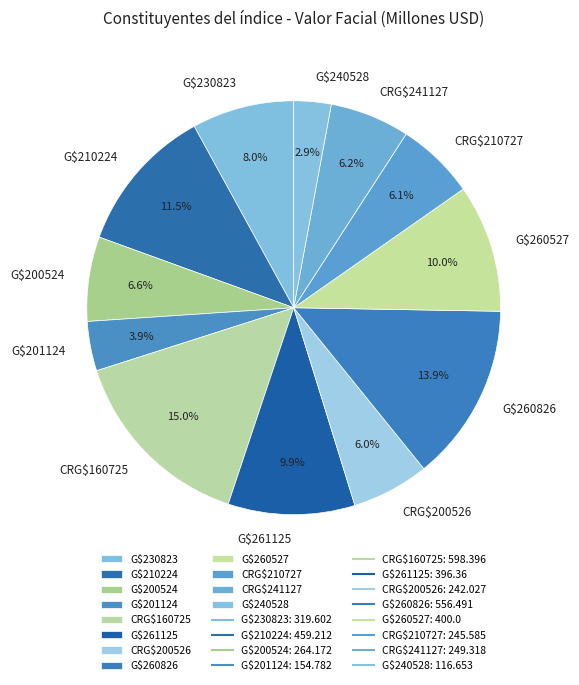

Does CRG$200526 account for over 50% of the chart?

No